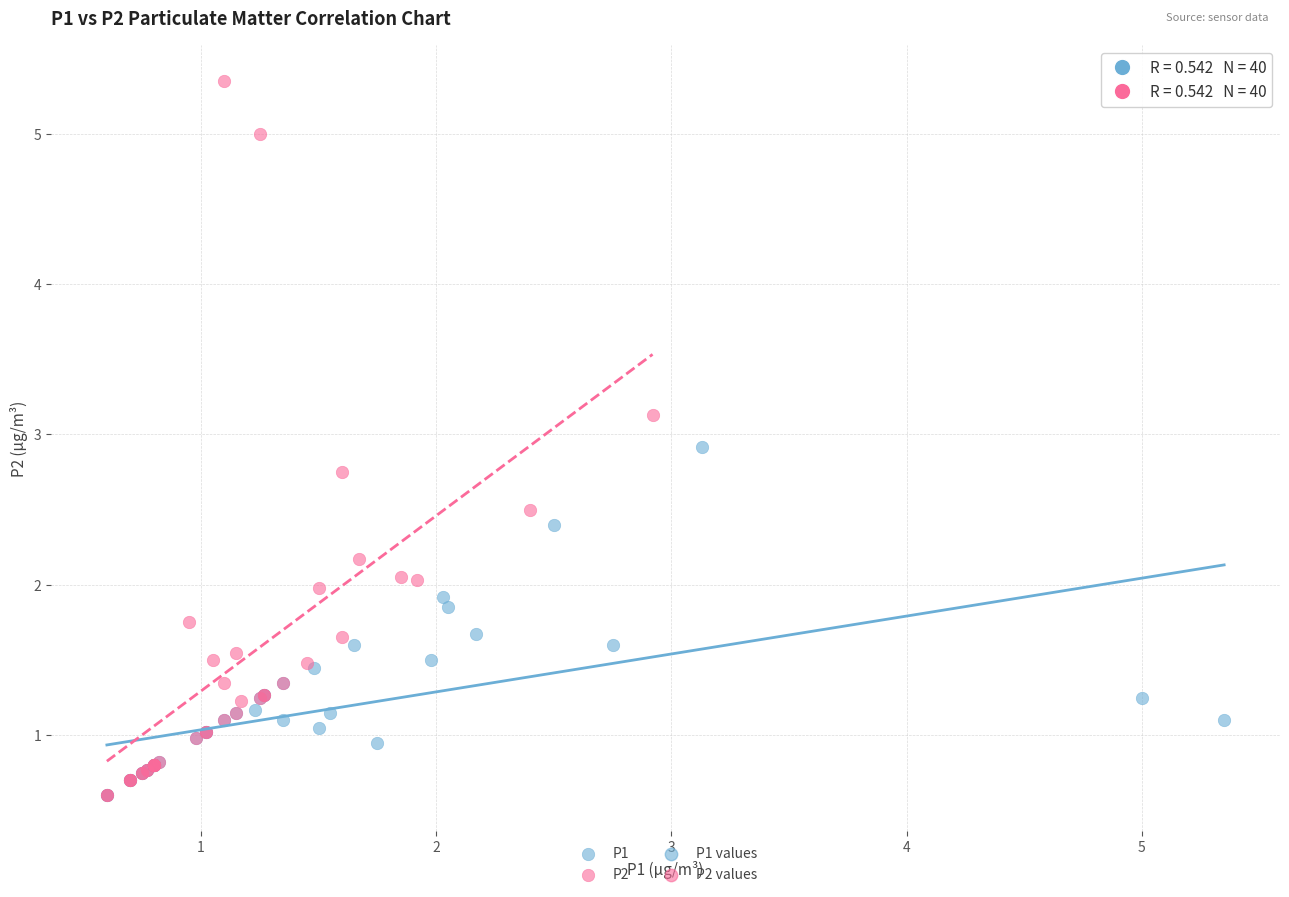

Which series contains the highest Y value?

P2